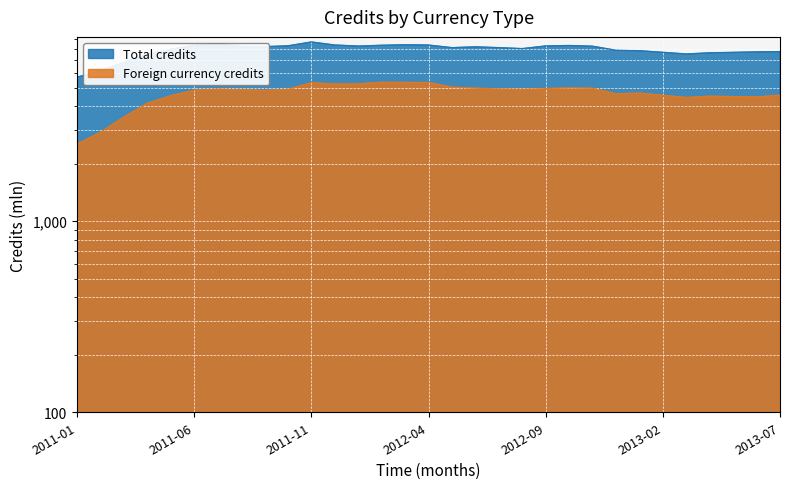

What is the total value across all series at 2012-03?

13729.6